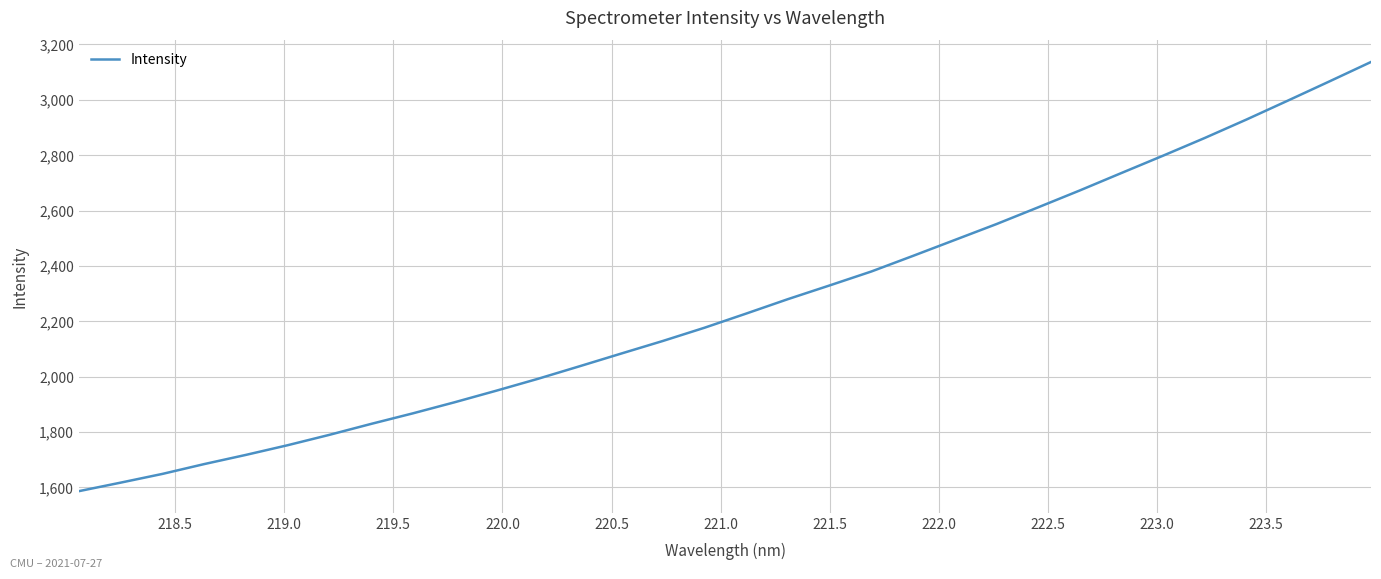

What is the greatest value displayed?

3136.5